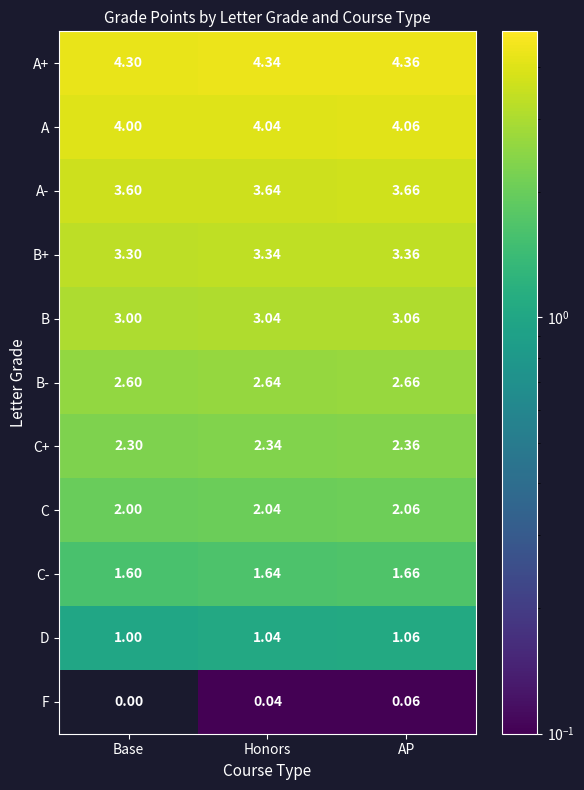

Where is C+ nearest to the value 2?

Base